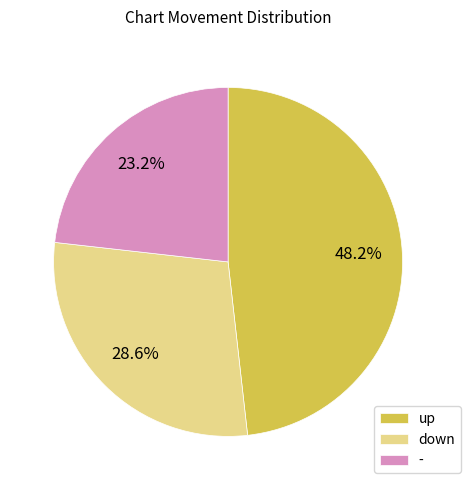

Rank the categories by value from highest to lowest.

up, down, -